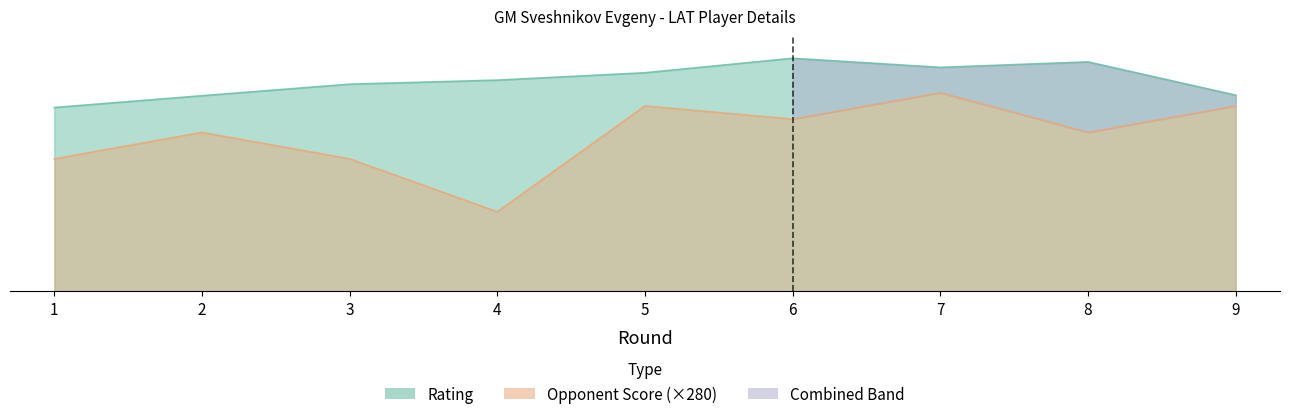

What is the difference between the highest and lowest values at 6?

644